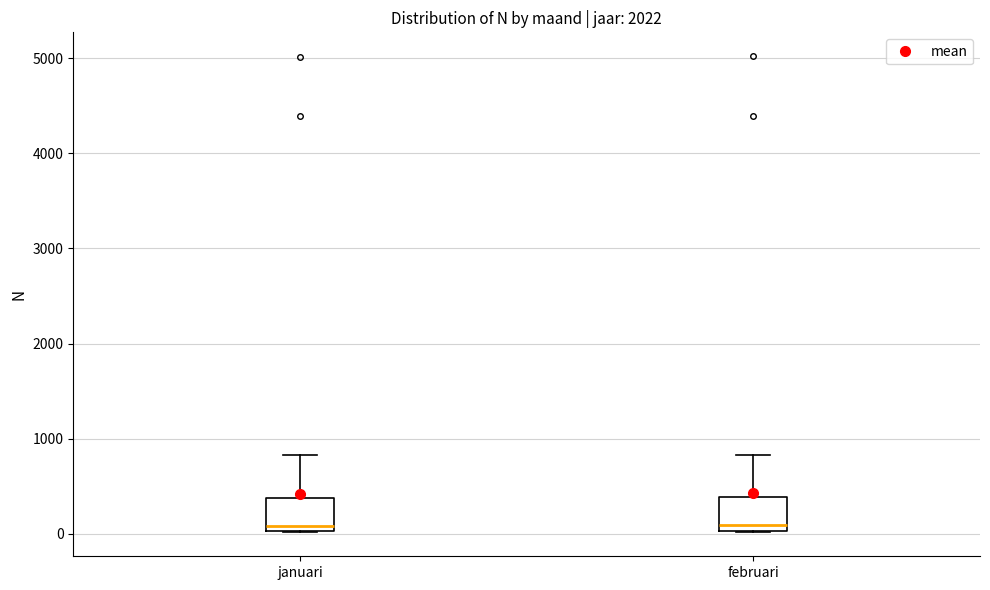

Reading left to right, transcribe this box plot: for each box, give where its median line is, the range the box spans, and where its two whiskers end, as read against the y-axis. The values are not printed on the chart, so give them approximately, as read against the axis.

januari: median 100, box 0 to 400, whiskers 0 to 800
februari: median 100, box 0 to 400, whiskers 0 to 800